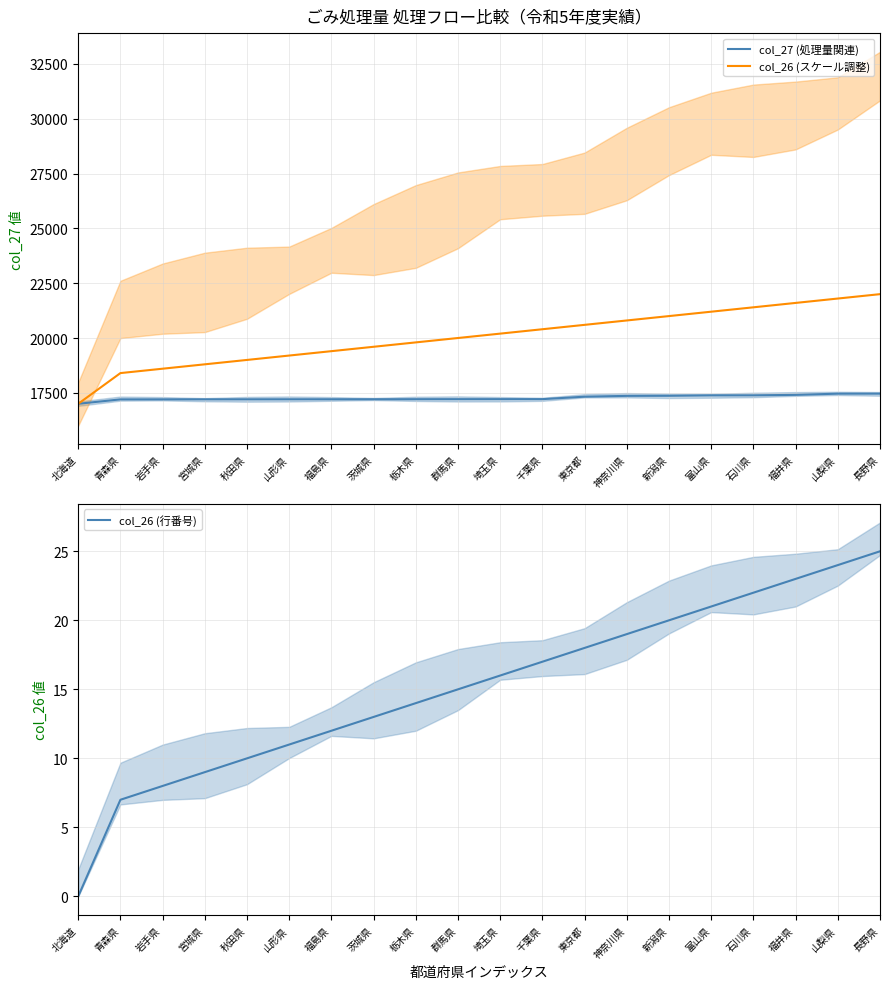

True or false: col_26 (スケール調整) has more than 2 points higher than both neighbors.

False